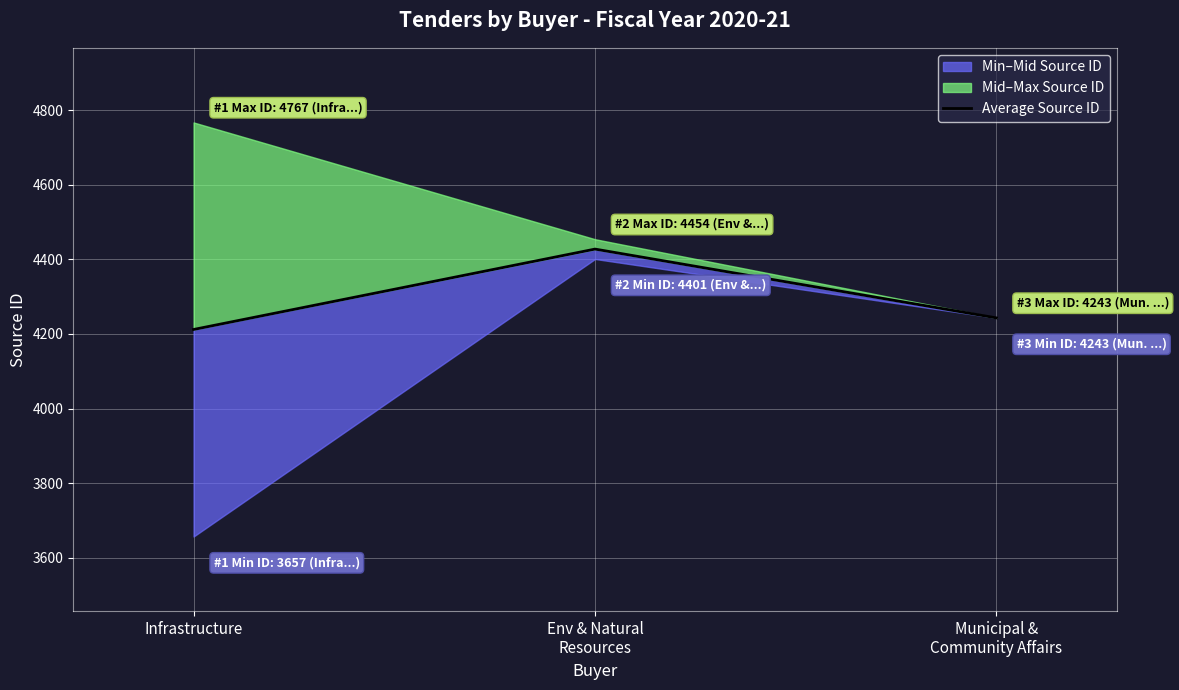

How many lines are shown in the chart?

1